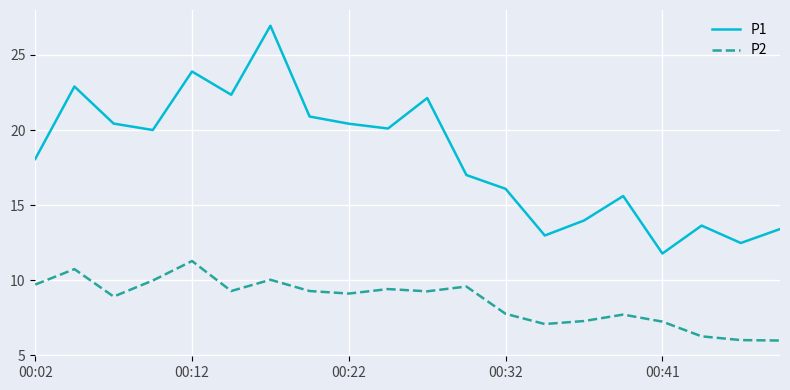

True or false: P1 and P2 cross at least once.

False